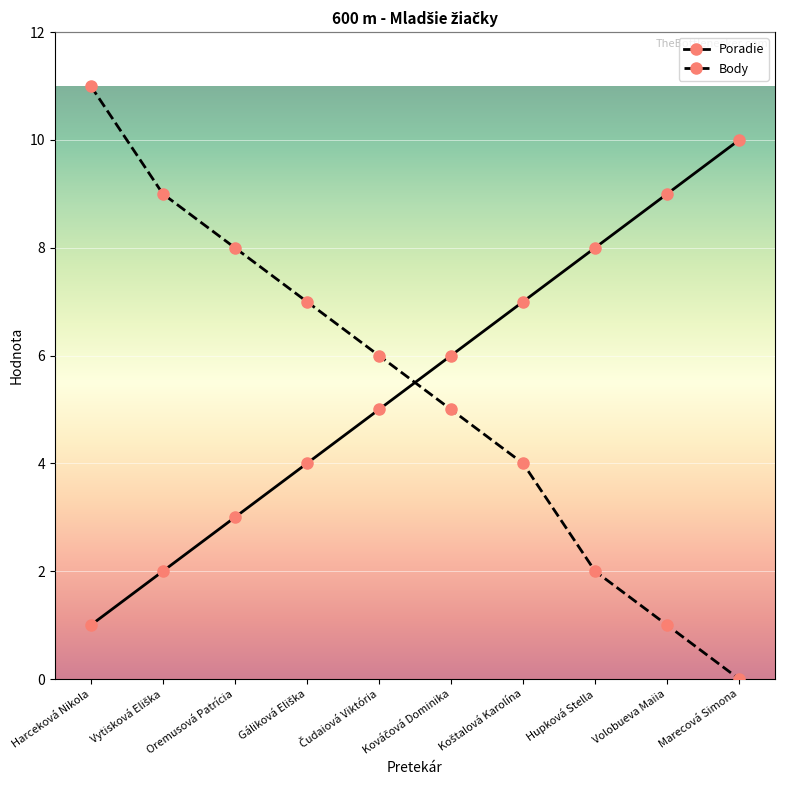

Which series has the largest range (max minus min)?

Body